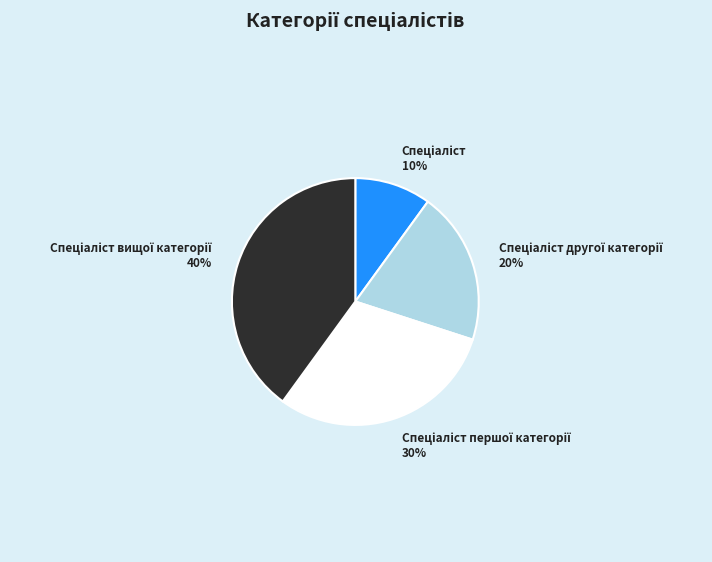

To the nearest percent, what is the average slice percentage?

25%